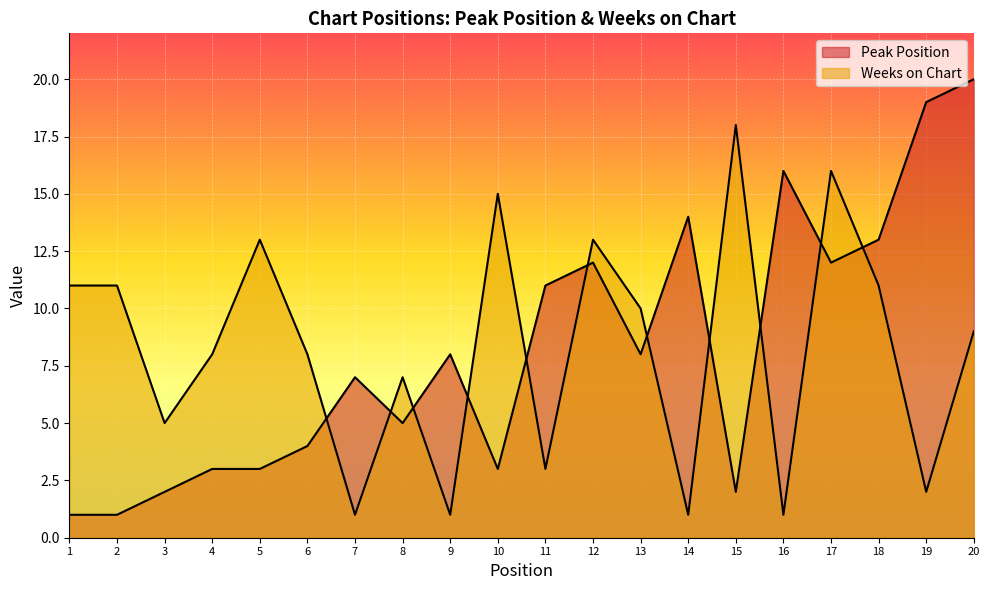

What is the spread (max minus min) of values at 16?

15